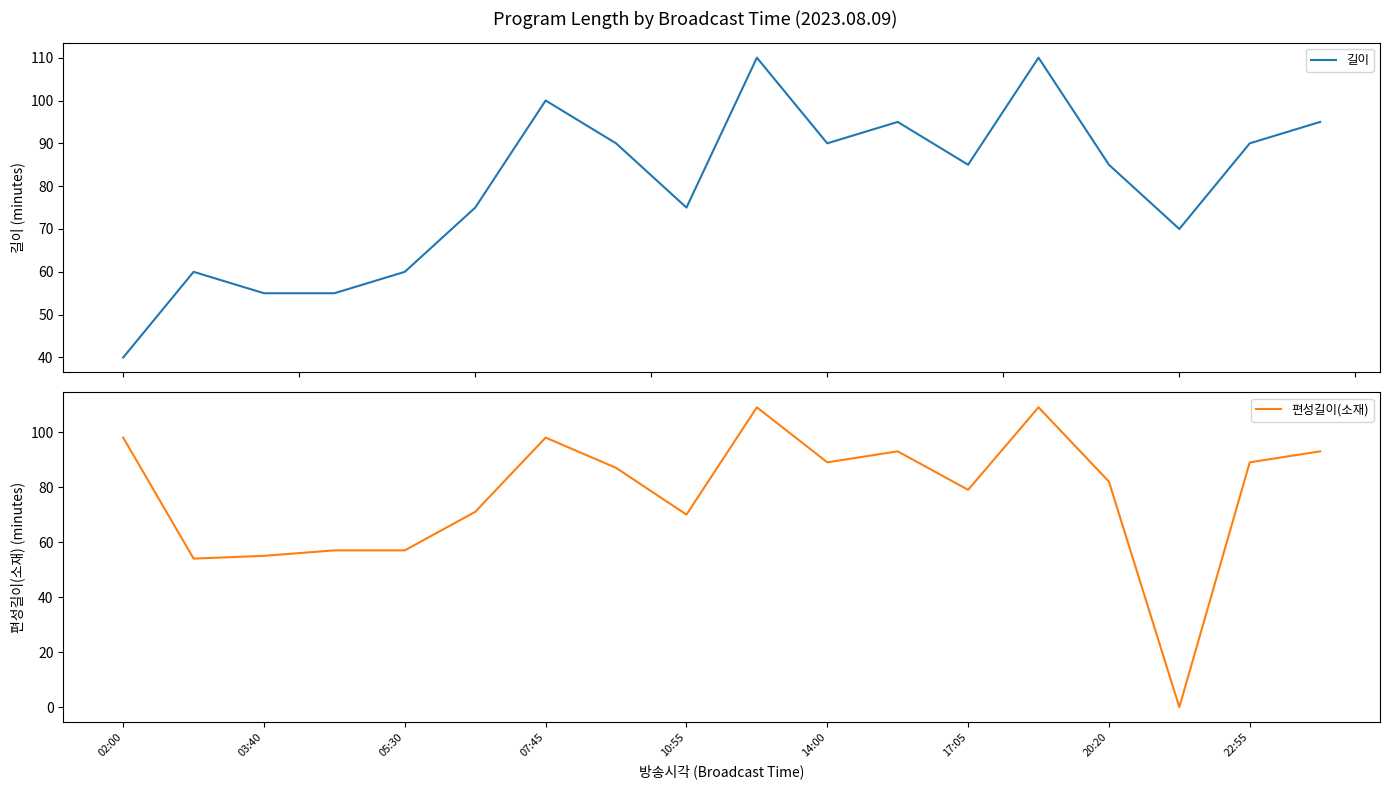

At which label does 길이 reach its minimum?

02:00